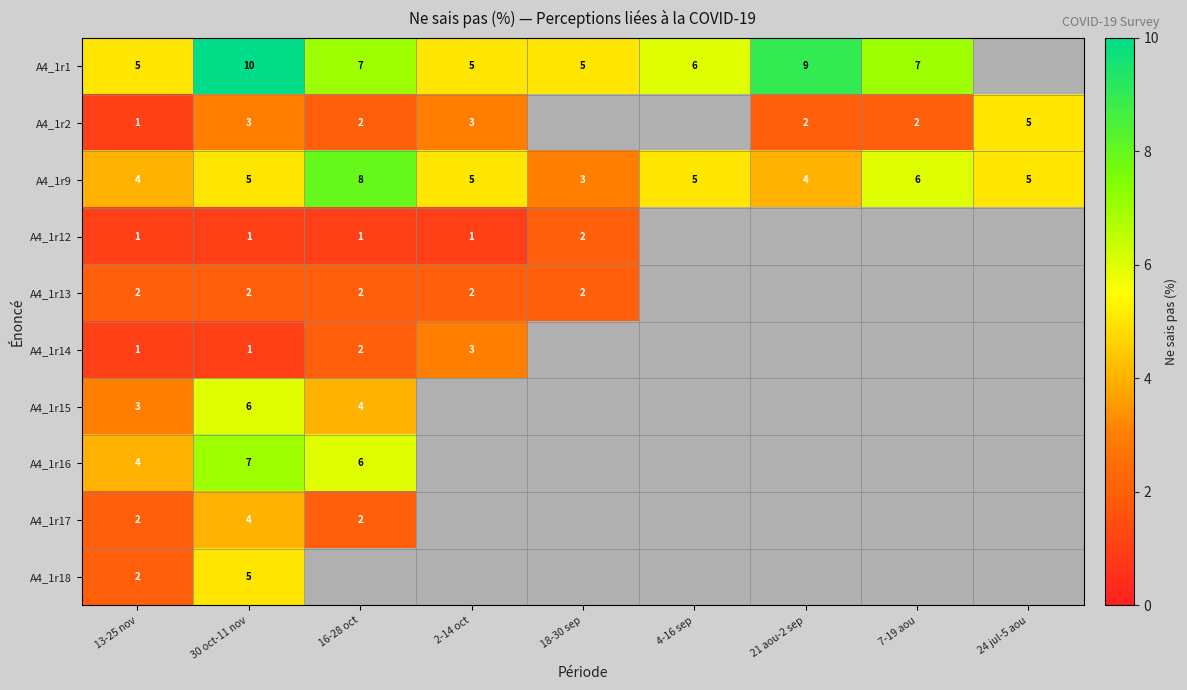

What is the total value across all series at 13-25 nov?

25